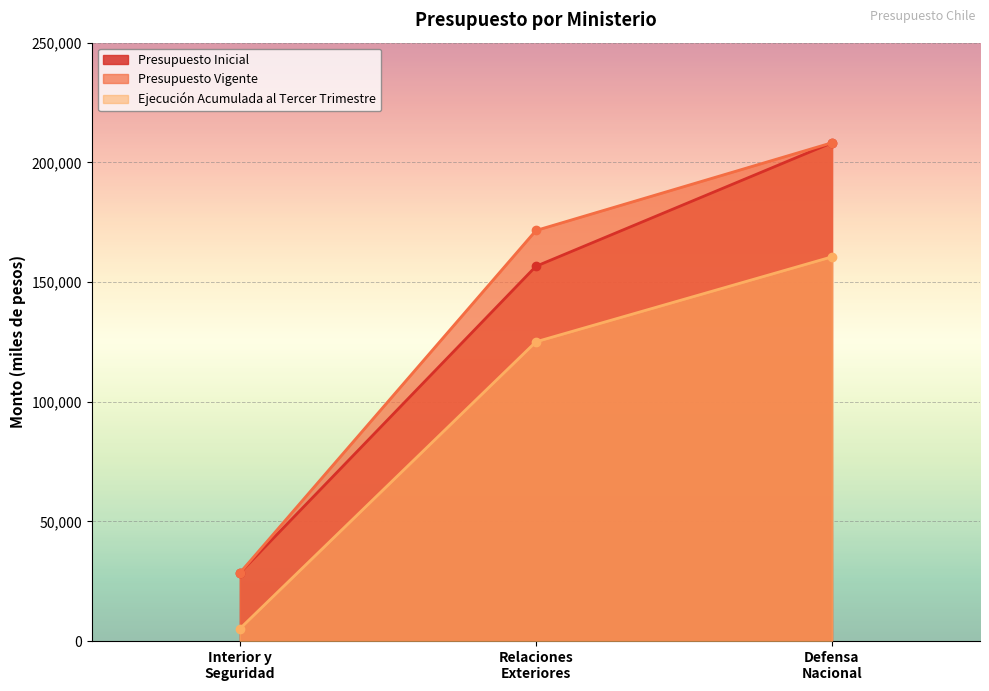

True or false: Presupuesto Vigente has a value of 11065 at Interior y Seguridad.

False